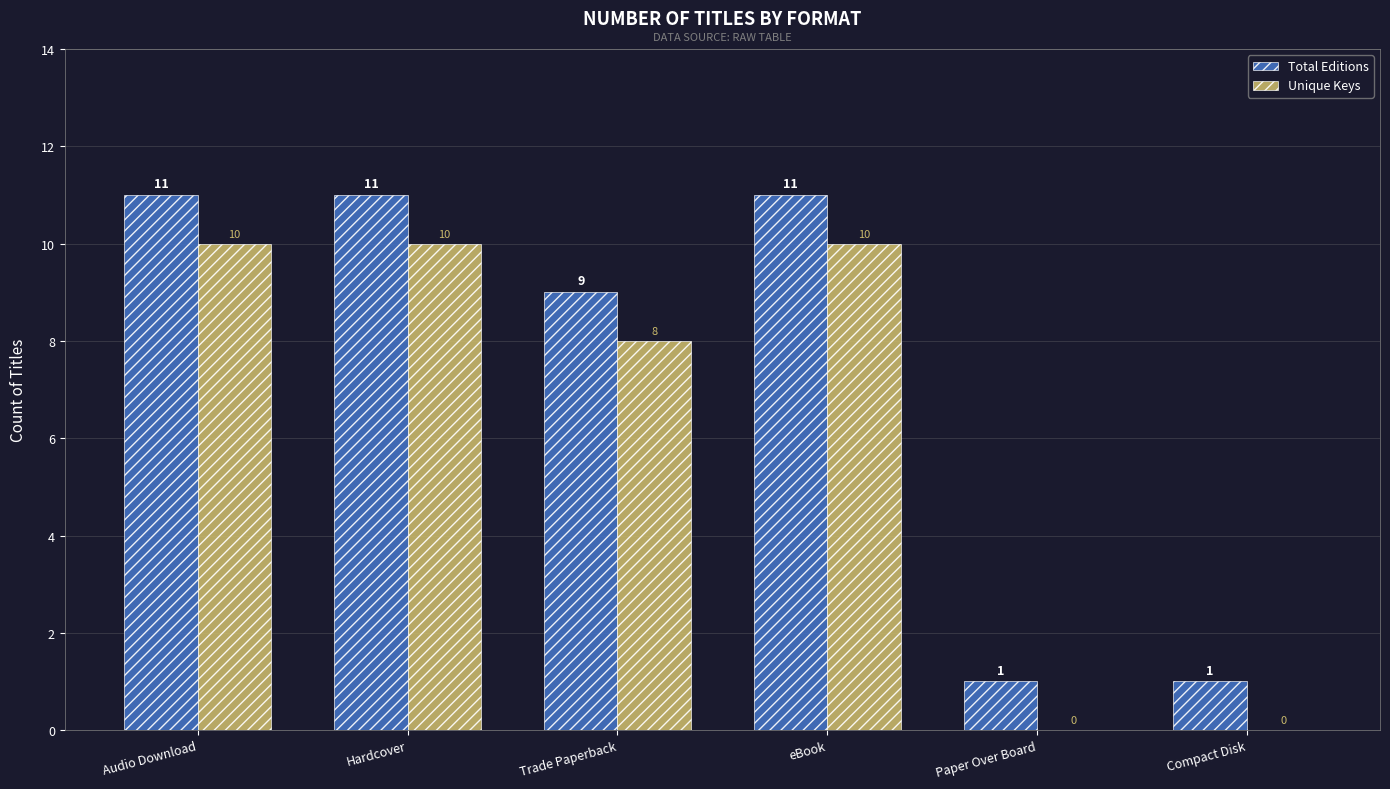

What is the sum of all Total Editions values?

44